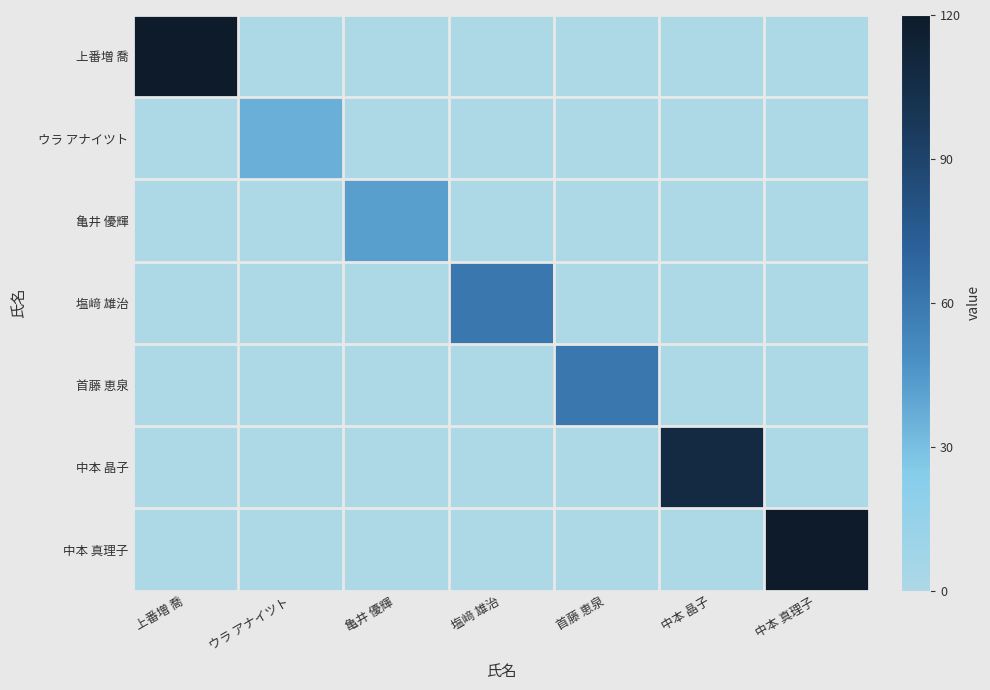

Which series has the largest total across all categories?

上番増 喬